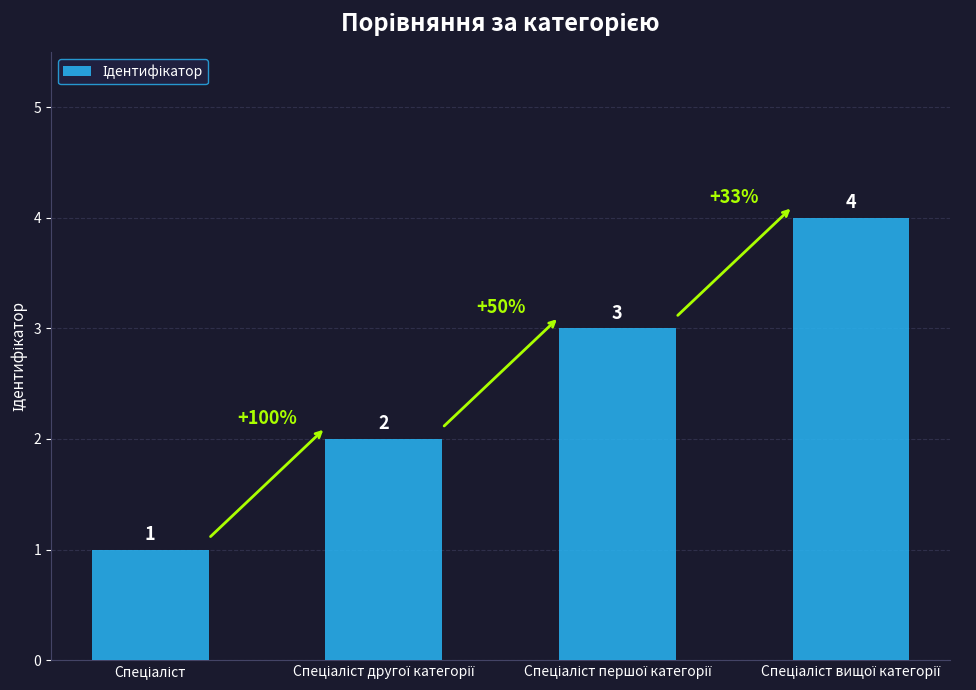

How many values are between 2 and 4?

3